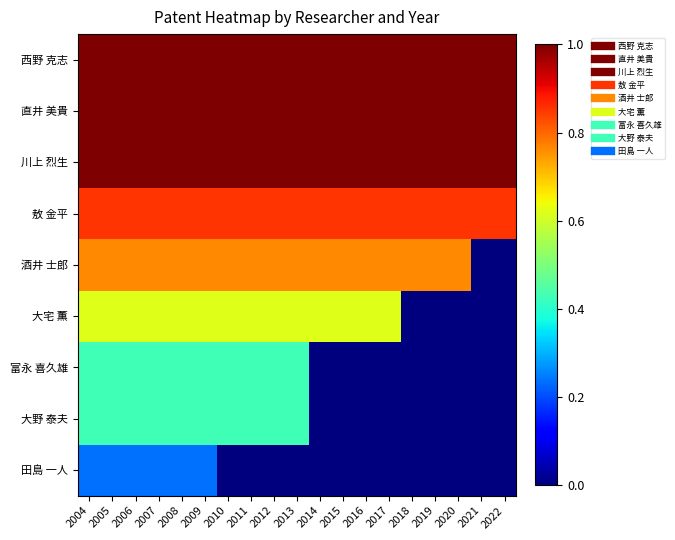

Between 2005 and 2015, which series saw the biggest shift?

富永 喜久雄